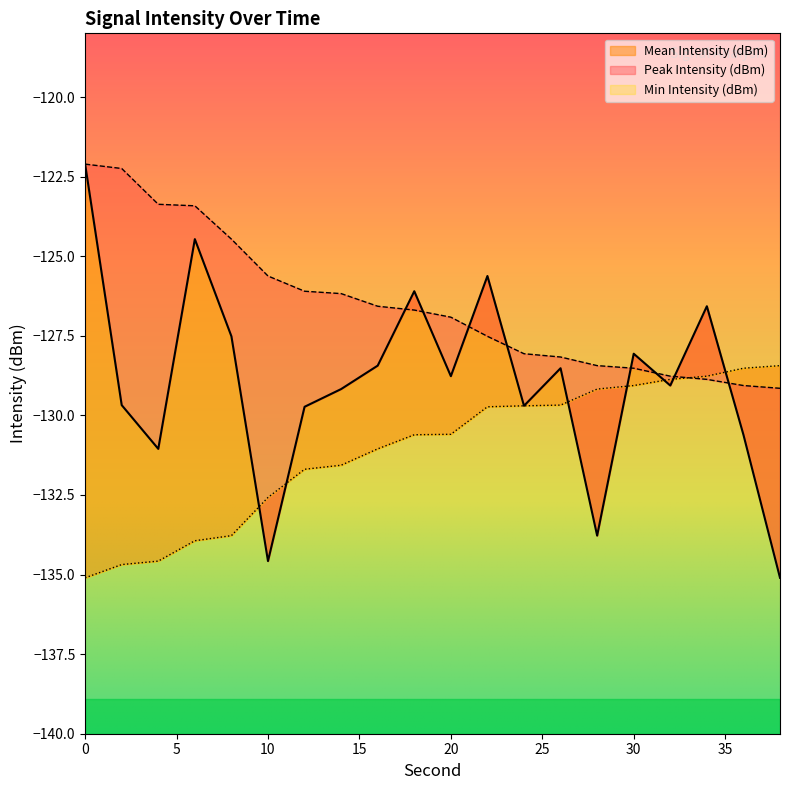

Which category has the lowest value across all series?

38